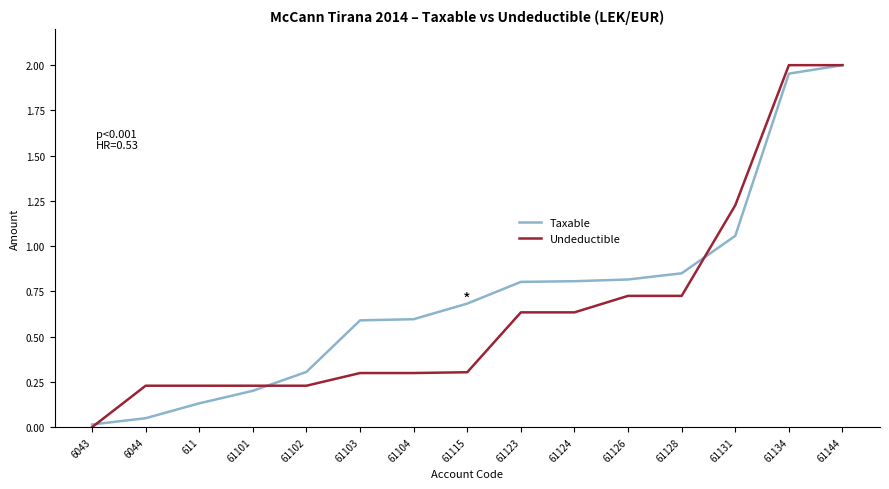

Which category has the highest value in the Taxable series?

61144